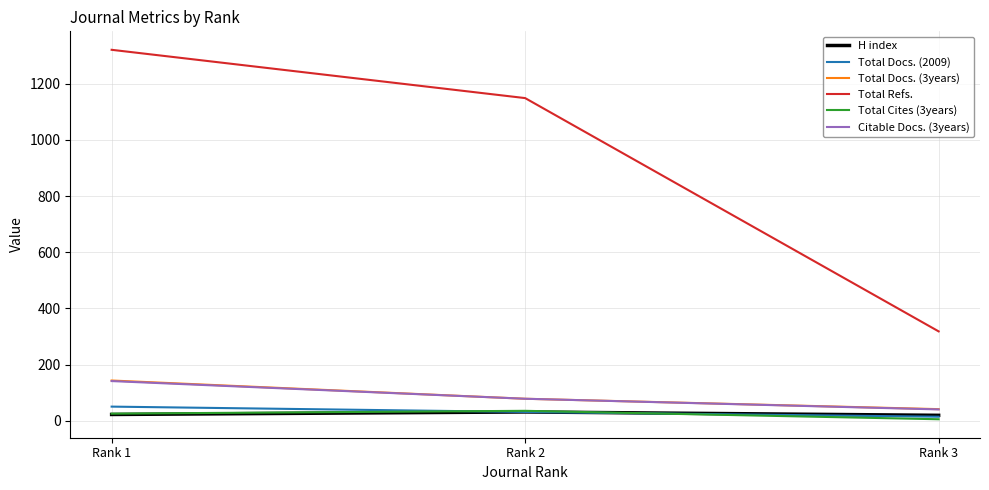

At which category is the sum across all series the highest?

Rank 1